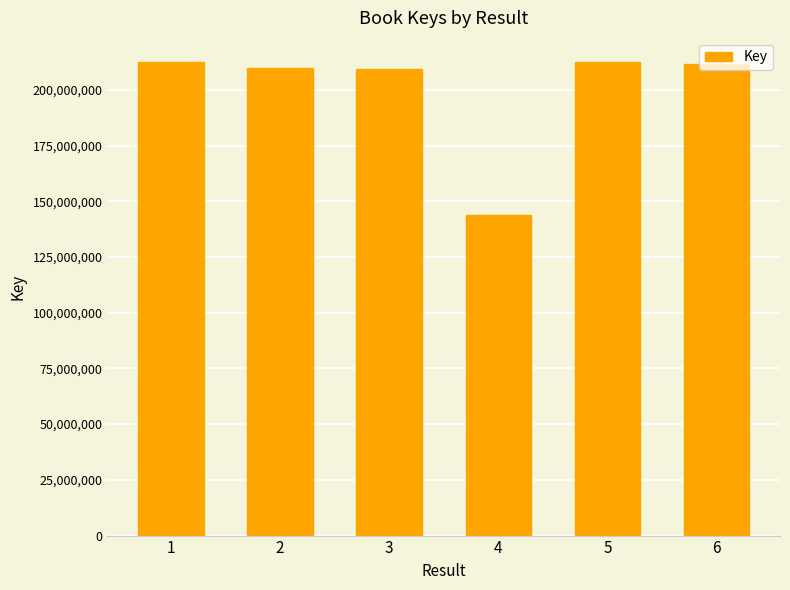

The value at 5 is 212639797. True or false?

True